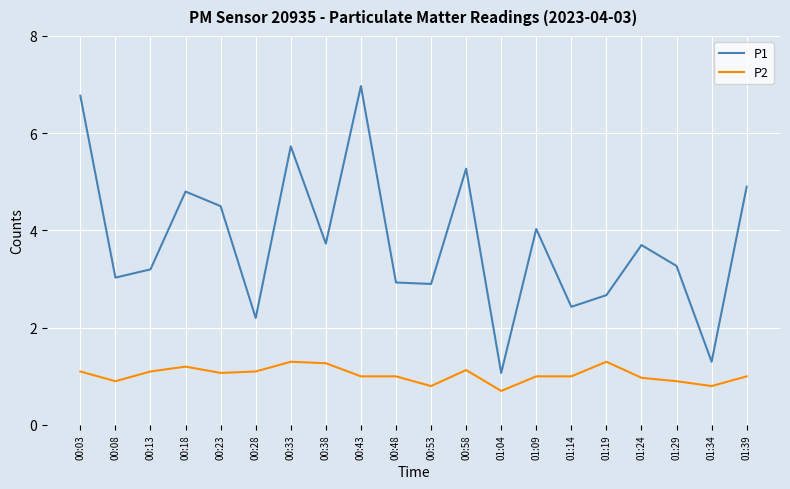

How many distinct data groups are displayed?

2